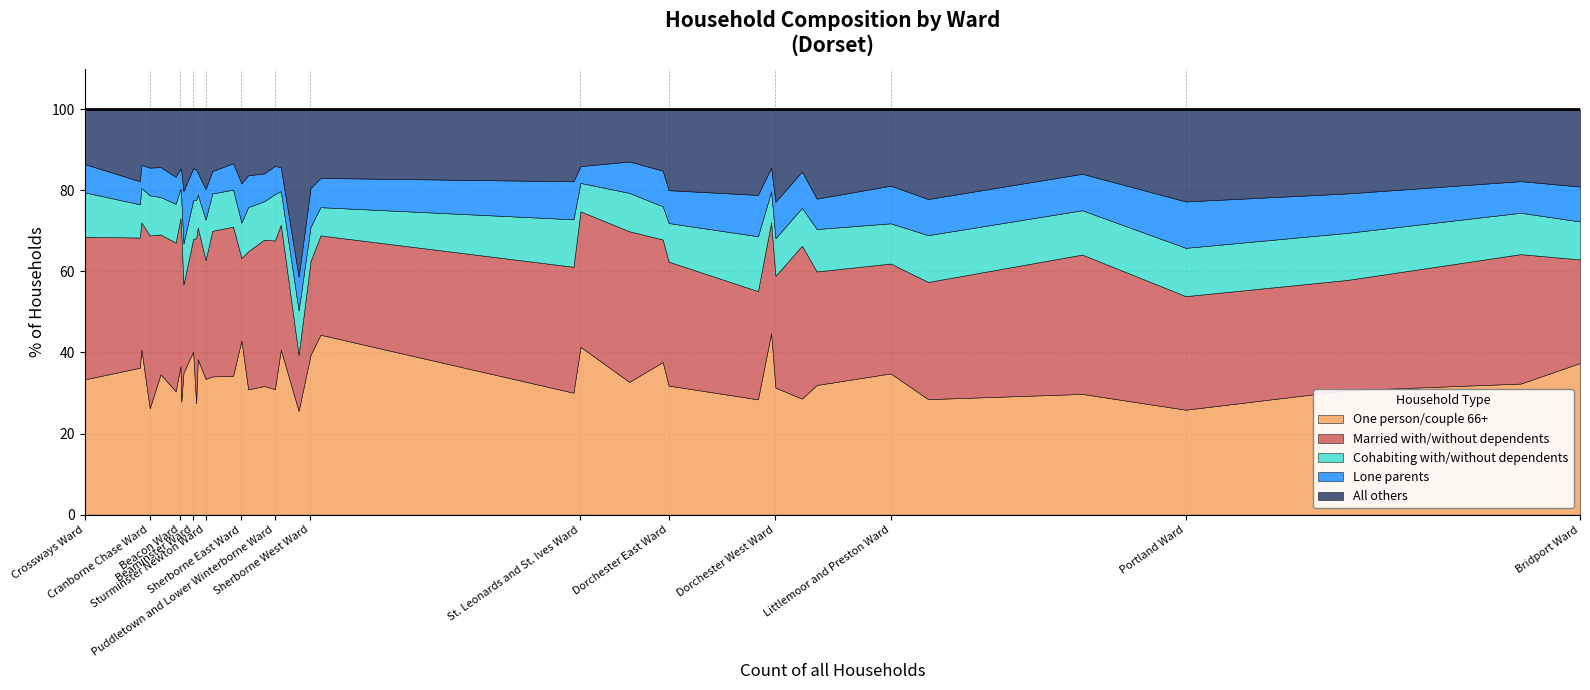

What is the average value of the Cohabiting with/without dependents series?

9.6